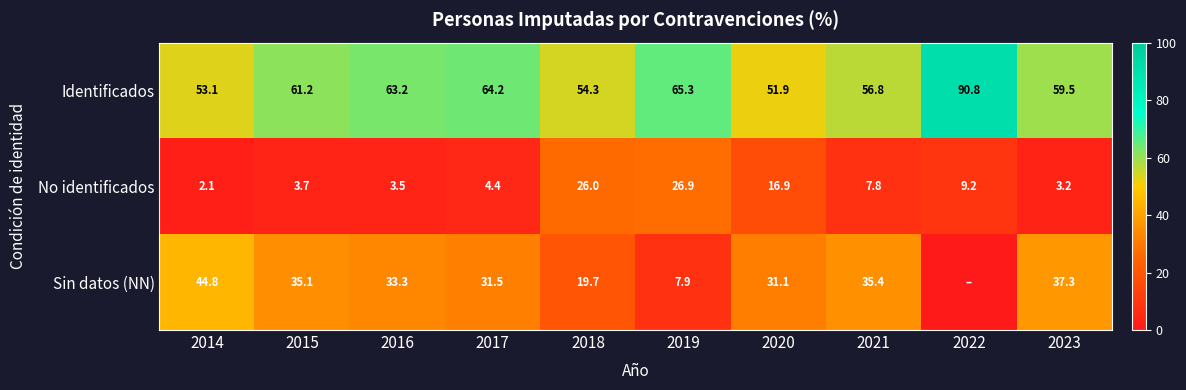

At which label is No identificados closest to 14?

2020